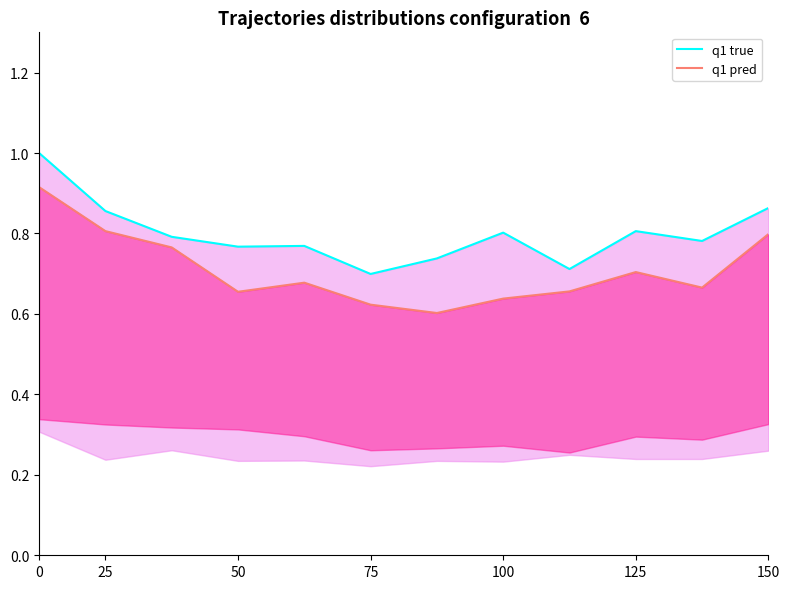

Which series changed the most between 100 and 8?

q1 true